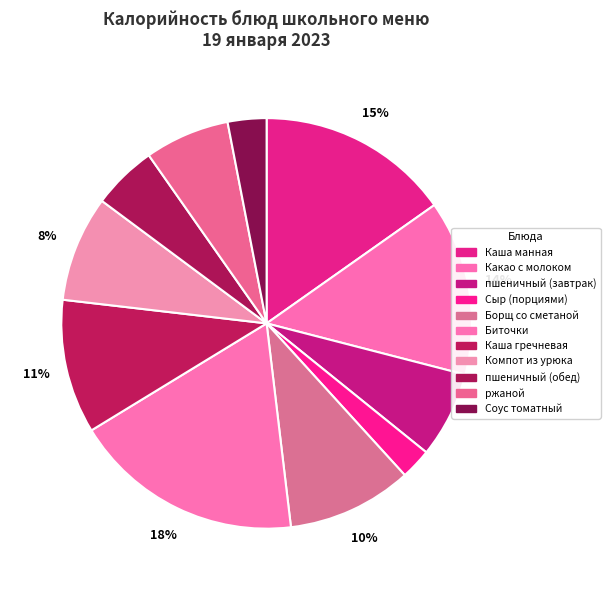

To the nearest percent, what is the combined percentage of пшеничный (обед) and Биточки?

23%